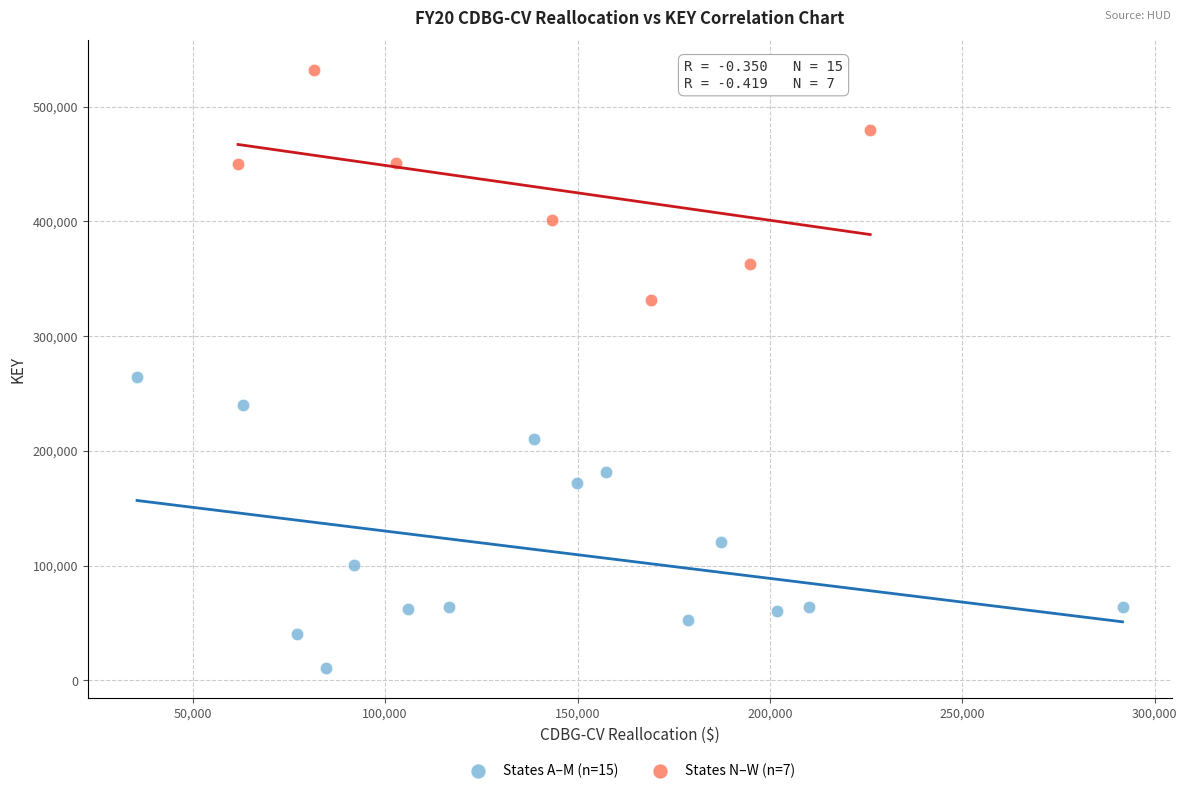

Which series has the largest Y range (max minus min)?

States A–M (n=15)